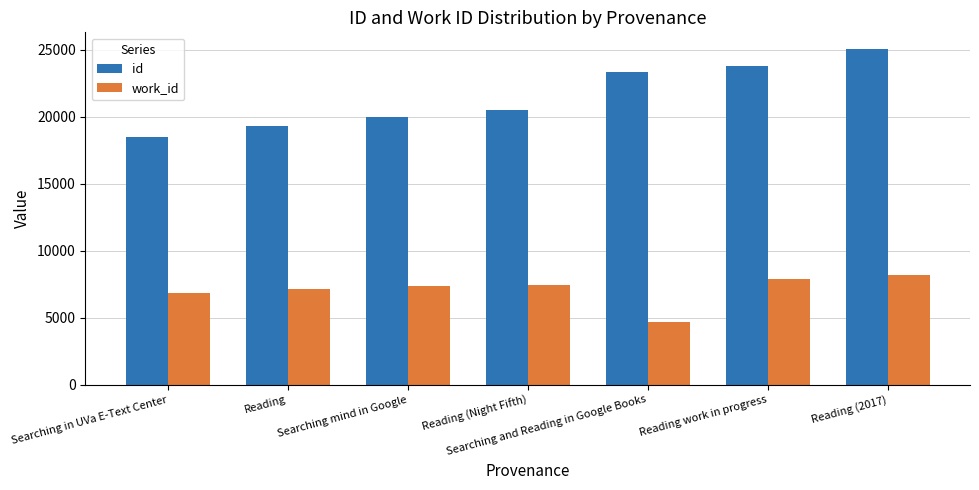

What is the label of the 1st bar from the right?

Reading (2017)